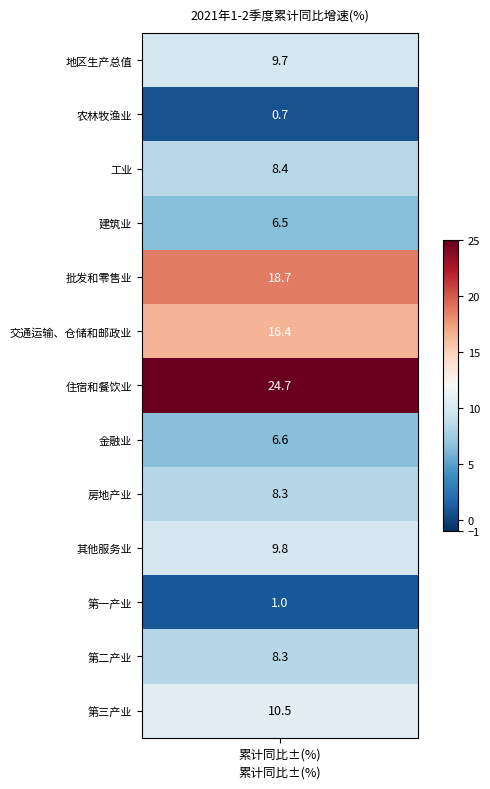

What is the average value?

10.0